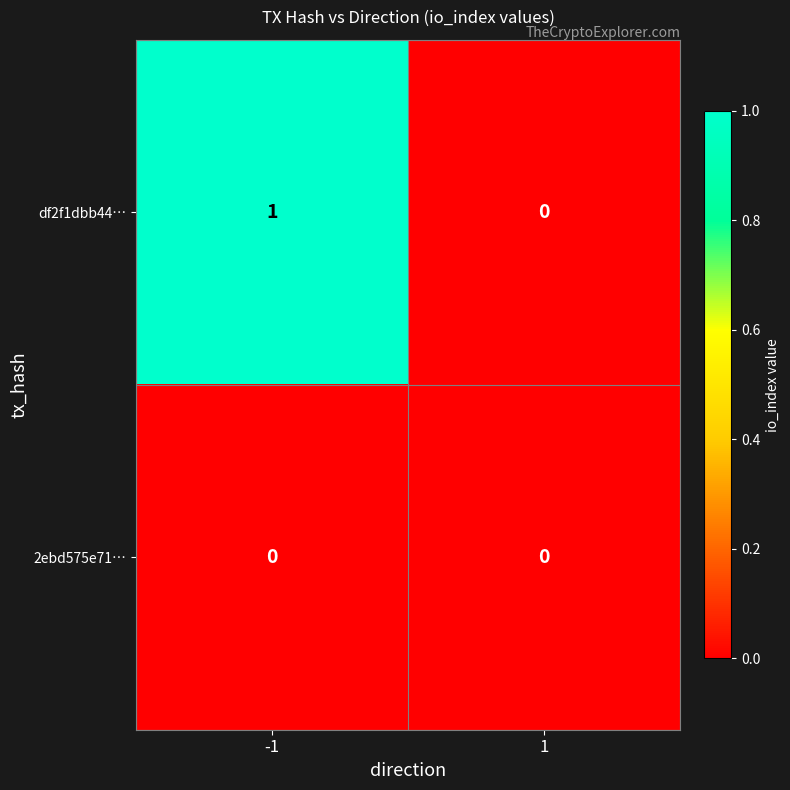

How many data points does each series have?

2